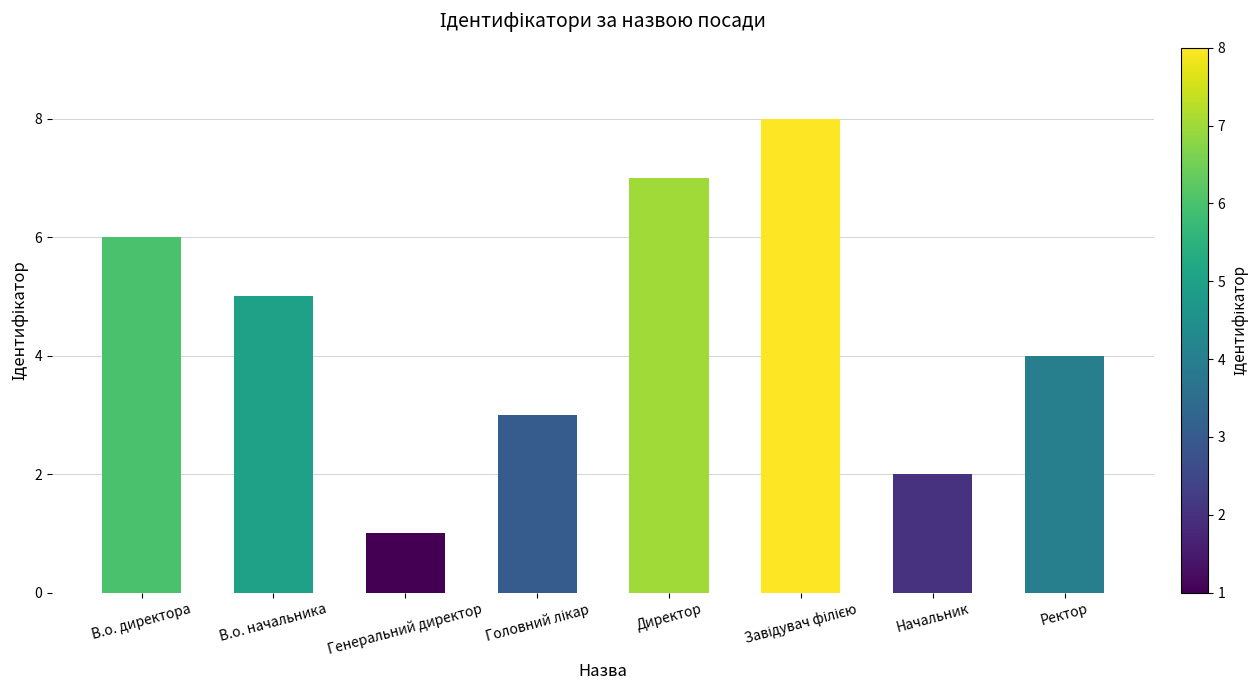

What is the change in value from Генеральний директор to Директор?

+6